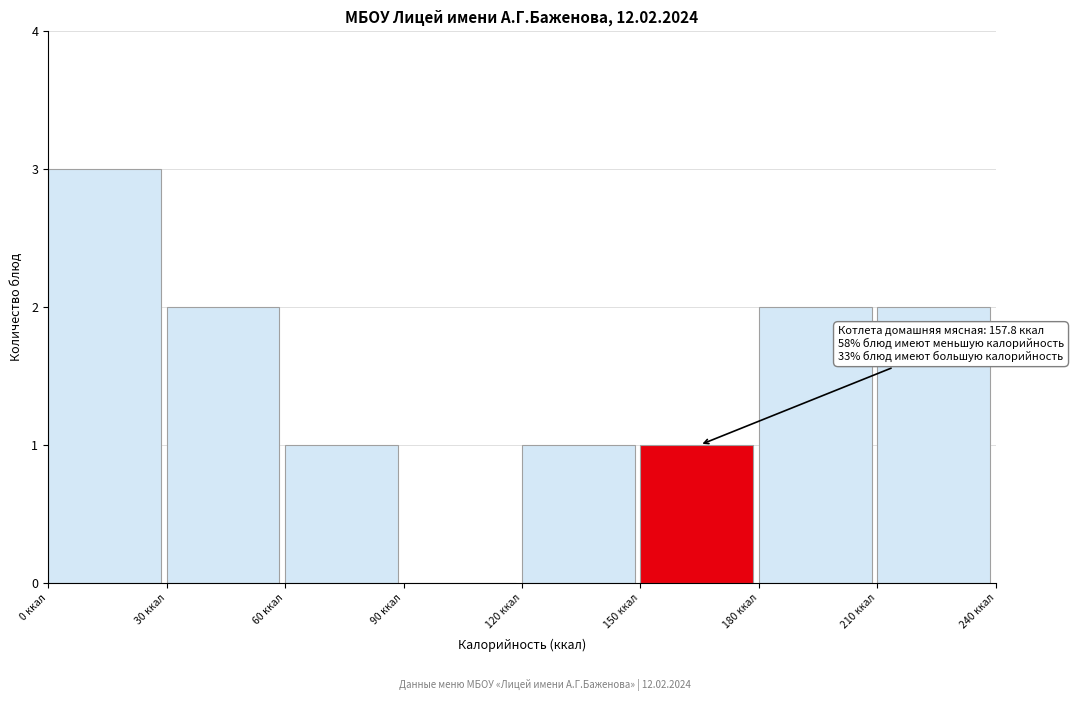

Which range on the x-axis has the tallest bar?

0 to 30